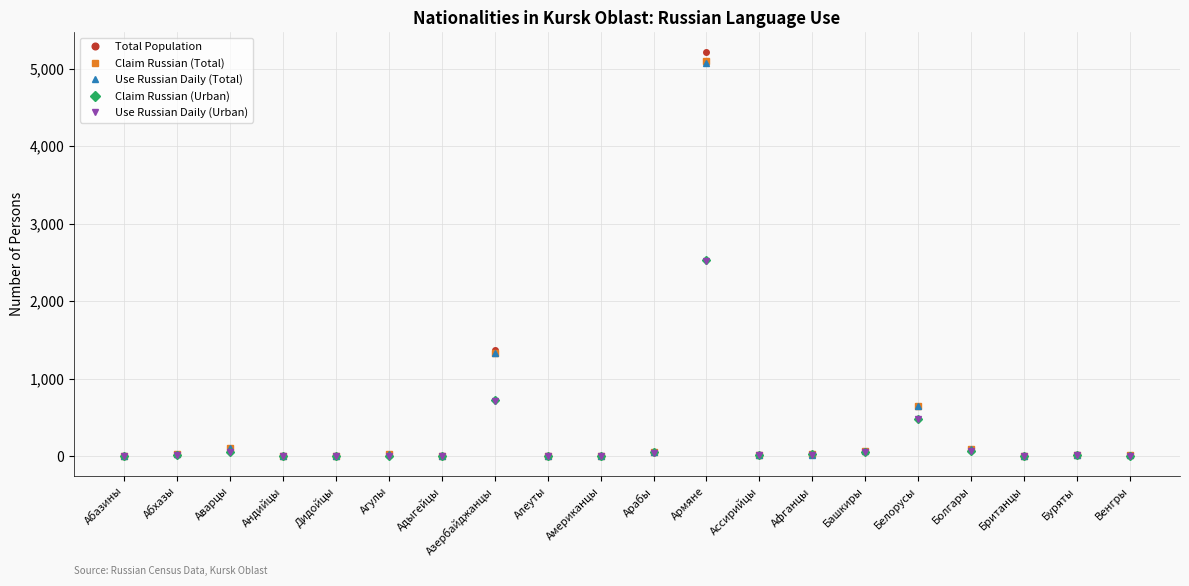

Is the value of Use Russian Daily (Total) at Башкиры greater than the value of Total Population at Ассирийцы?

Yes